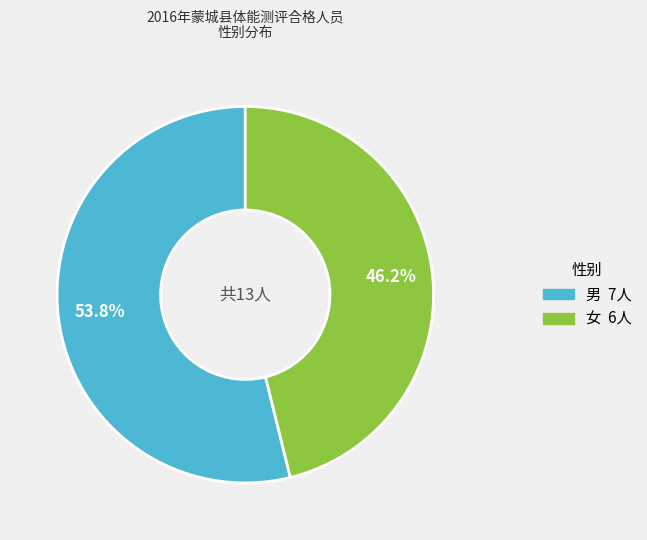

To the nearest percent, what portion does 男 represent?

54%